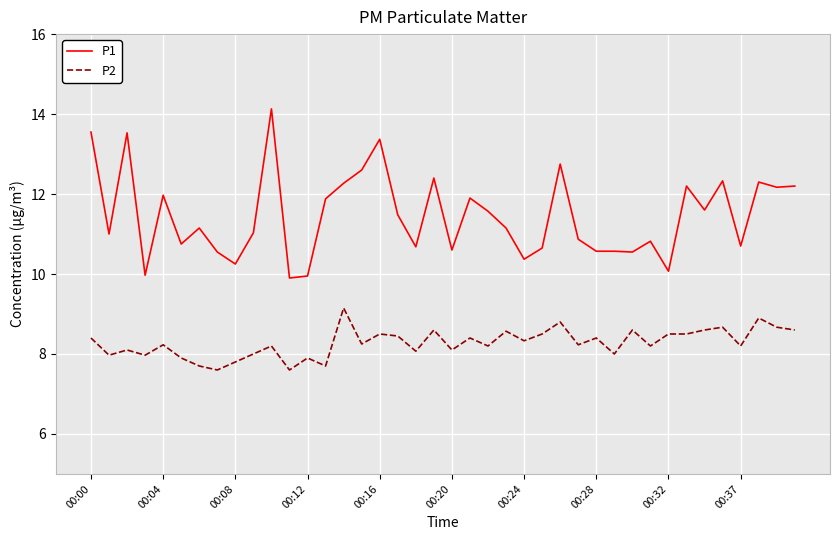

True or false: P1 and P2 cross at least once.

False